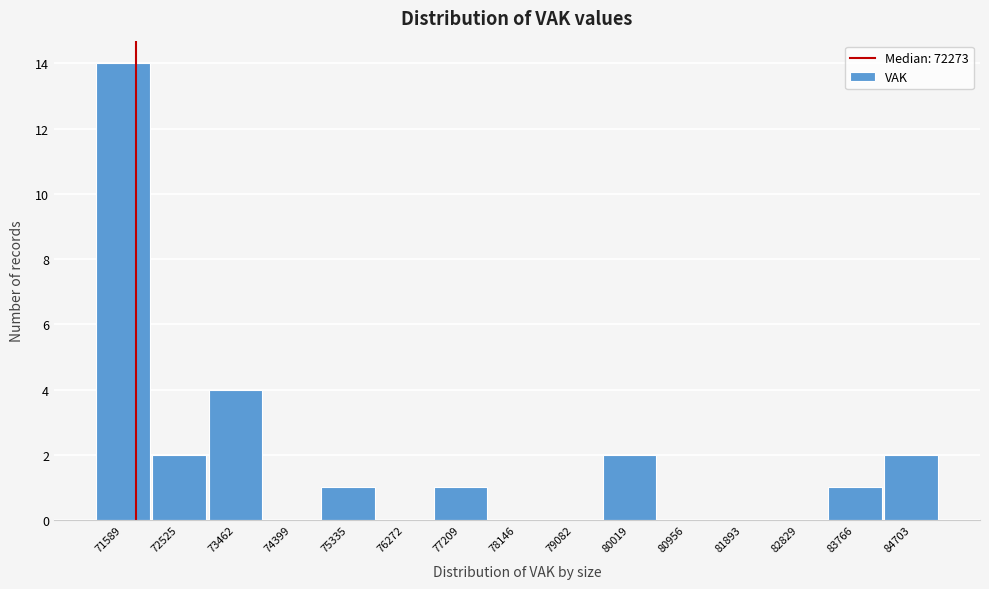

Reading left to right, transcribe all the data shown in this chart.

71589=14	72525=2	73462=4	74399=0	75335=1	76272=0	77209=1	78146=0	79082=0	80019=2	80956=0	81893=0	82829=0	83766=1	84703=2